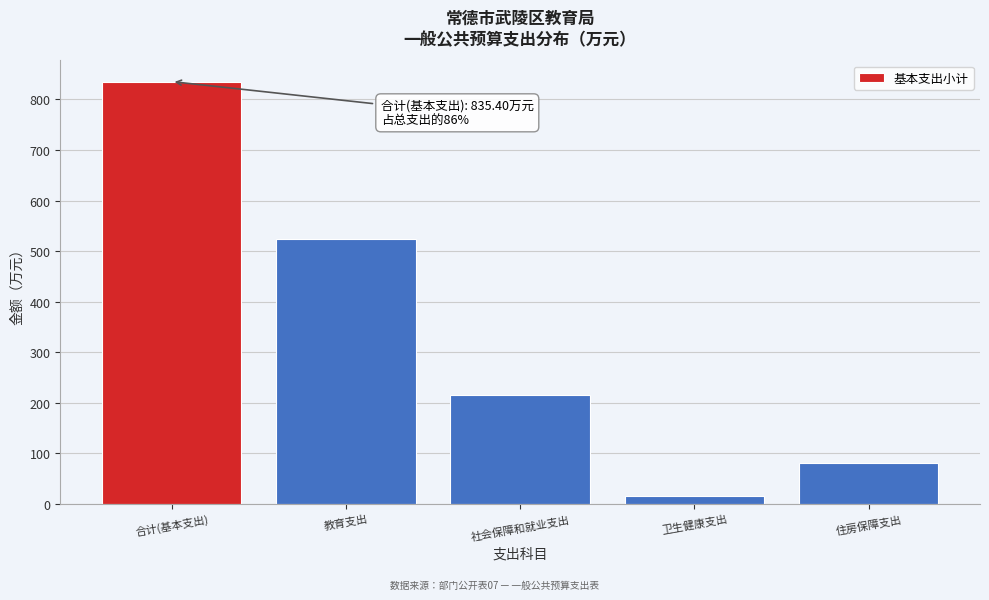

Reading left to right, transcribe all the data shown in this chart.

合计(基本支出)=835.4	教育支出=523.4	社会保障和就业支出=215.1	卫生健康支出=16.6	住房保障支出=80.4